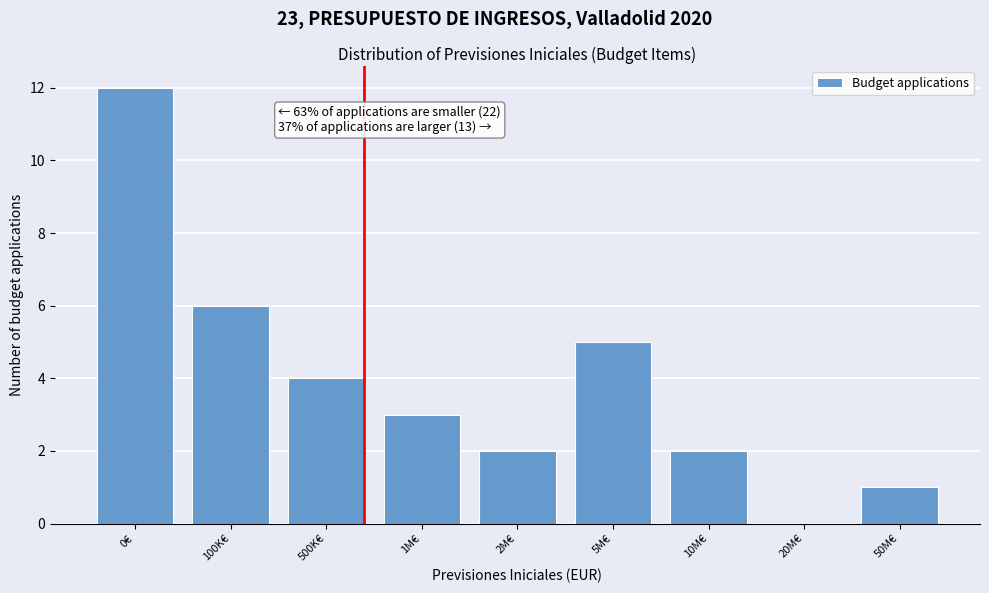

Reading left to right, list all the values displayed in this chart.

0€=12	100K€=6	500K€=4	1M€=3	2M€=2	5M€=5	10M€=2	20M€=0	50M€=1